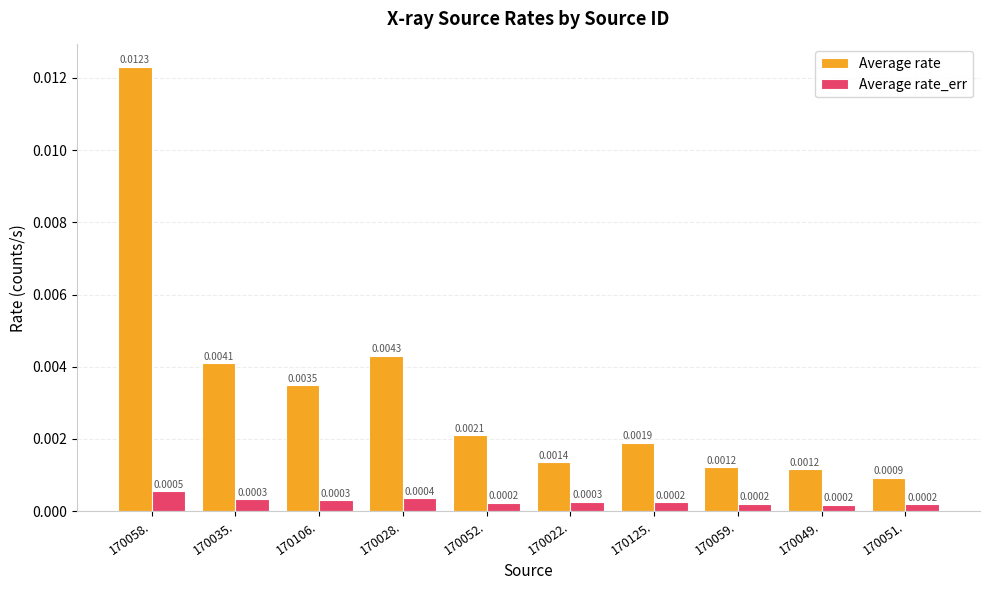

Which series has the largest total across all categories?

Average rate